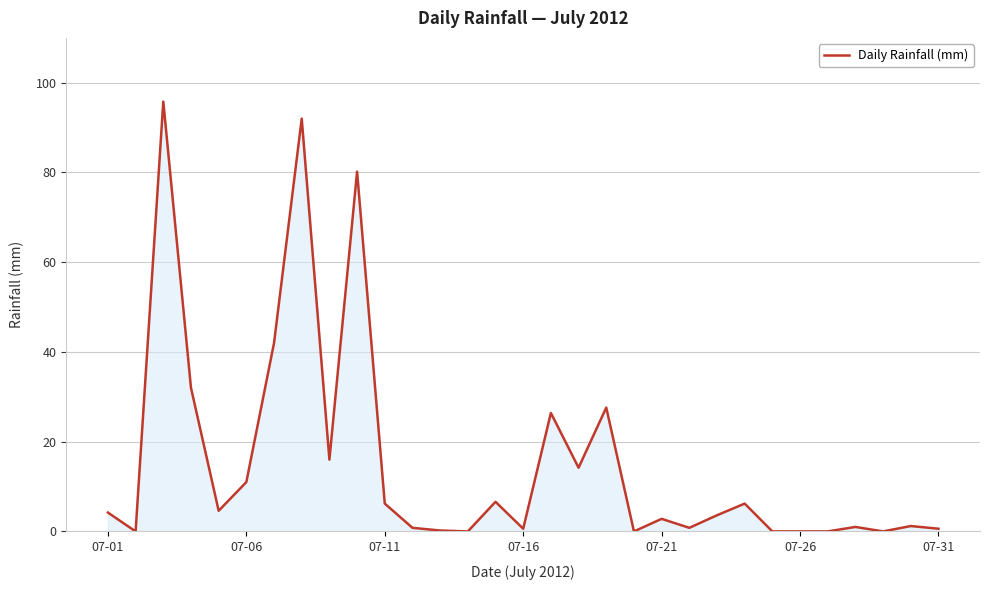

What is the greatest value displayed?

95.8